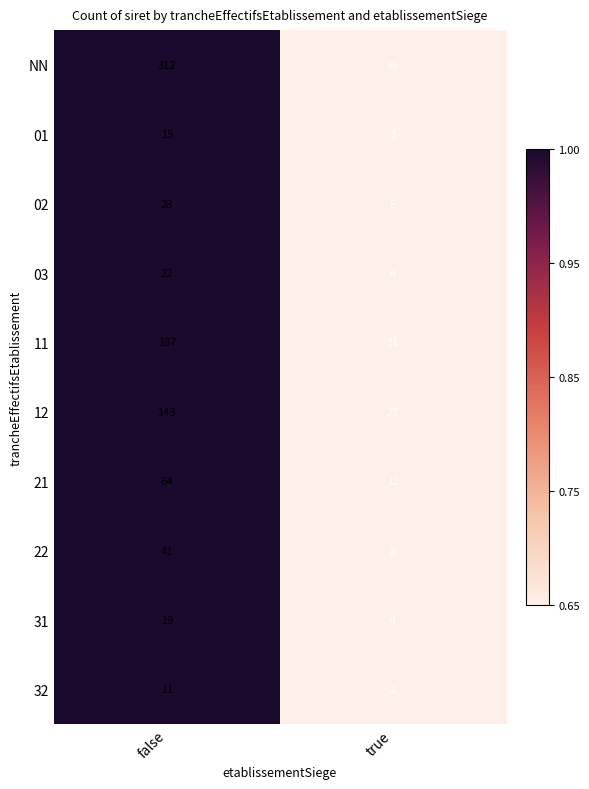

List the series in order of their peak value, lowest first.

32, 01, 31, 03, 02, 22, 21, 12, 11, NN